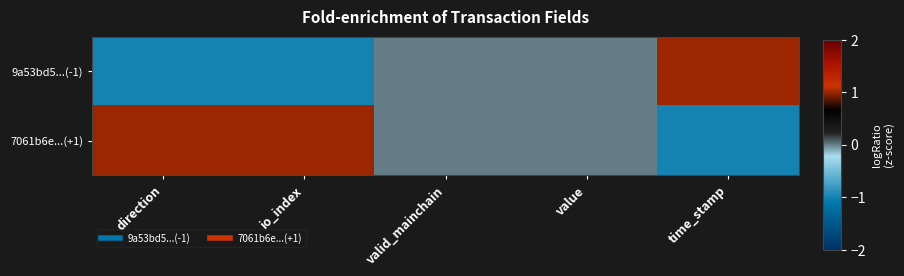

Reading left to right, list all the values displayed in this chart.

9a53bd5...(-1): direction=-1	io_index=-1	valid_mainchain=0	value=0	time_stamp=1
7061b6e...(+1): direction=1	io_index=1	valid_mainchain=0	value=0	time_stamp=-1